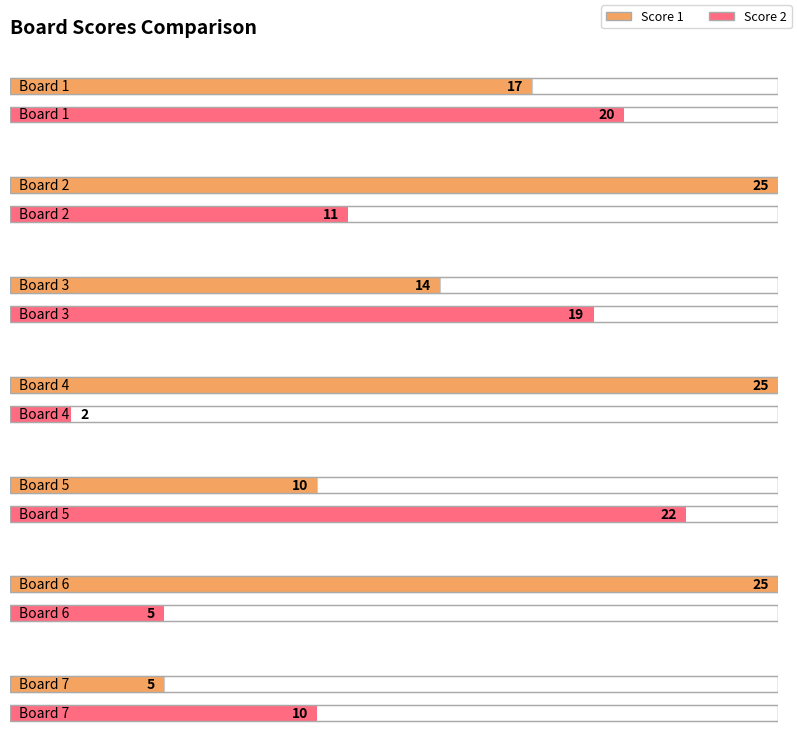

What is the difference between the highest and lowest values at Board 2?

14